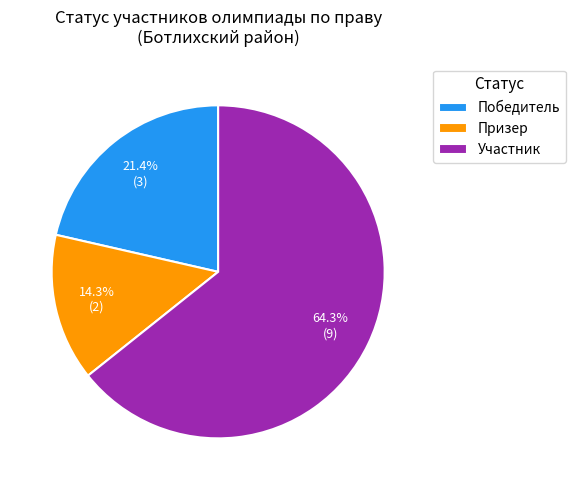

Which category has the smallest portion of the pie?

Призер